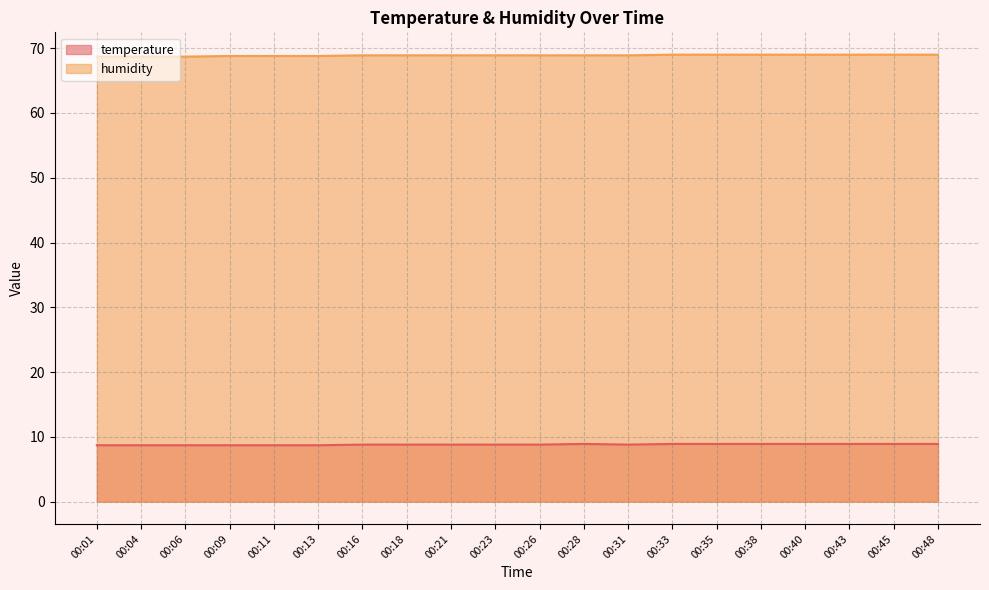

Reading right to left, transcribe all the data shown in this chart.

temperature: 8.9	8.9	8.9	8.9	8.9	8.9	8.9	8.8	8.9	8.8	8.8	8.8	8.8	8.8	8.7	8.7	8.7	8.7	8.7	8.7
humidity: 69.0	69.0	69.0	69.0	69.0	69.0	69.0	68.9	68.9	68.9	68.9	68.9	68.9	68.9	68.8	68.8	68.8	68.7	68.7	68.7